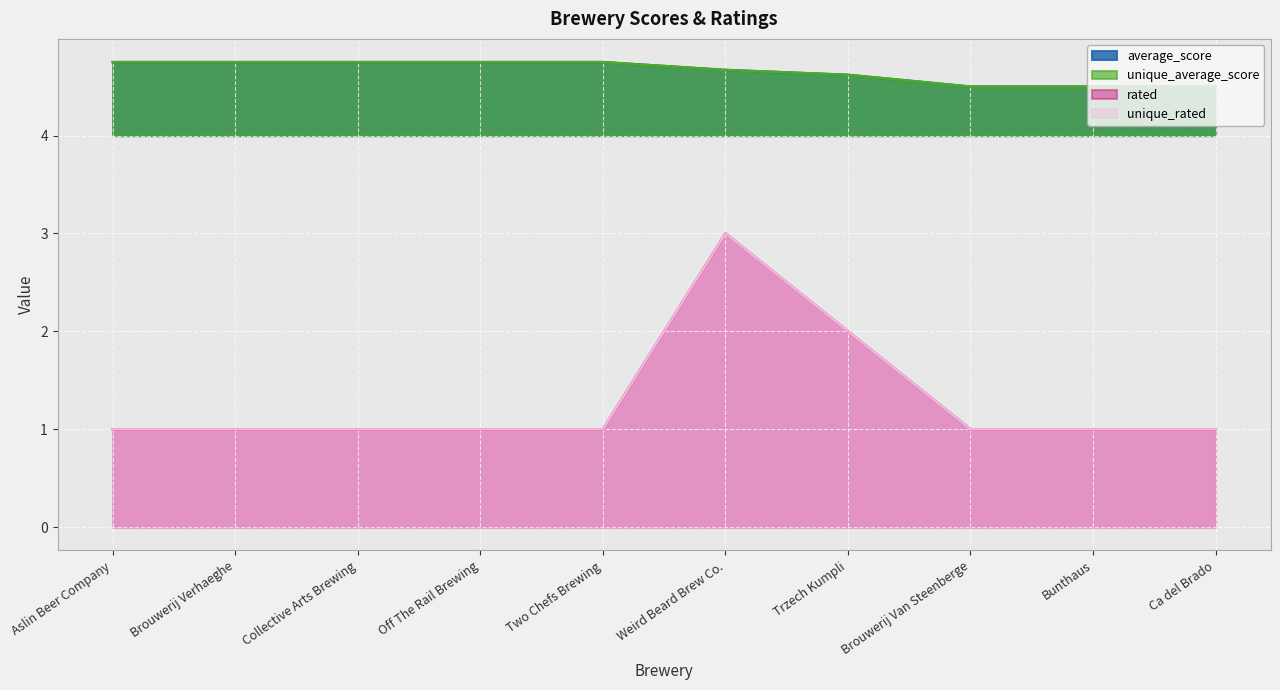

The value of unique_rated at Collective Arts Brewing is 1.0. True or false?

True